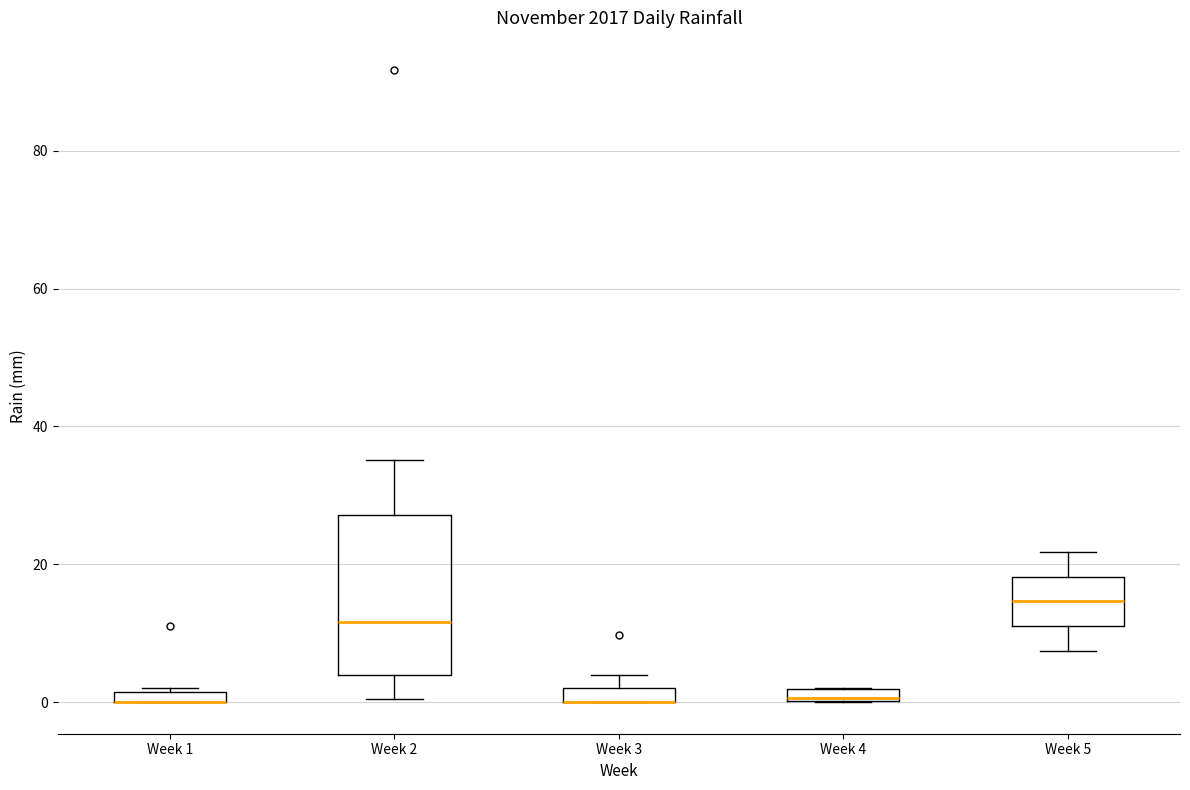

Where is the upper edge of the box for Week 1 on the y-axis? The values are not printed on the chart, so give them approximately, as read against the axis.

2